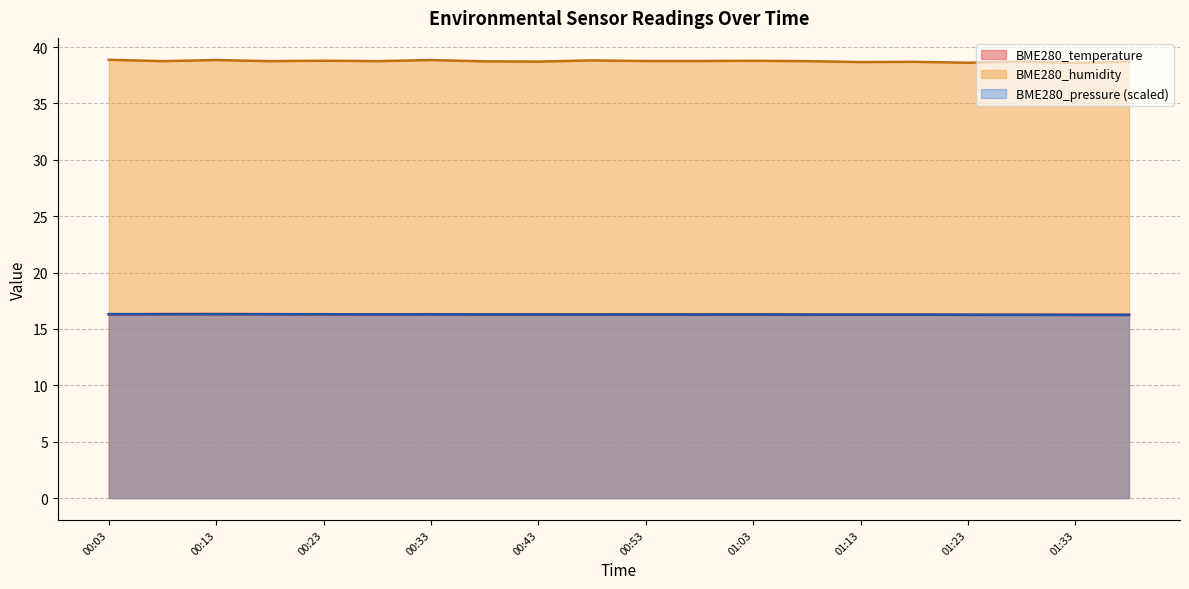

What is the sum of the BME280_humidity values at 01:33 and 00:48?

77.4